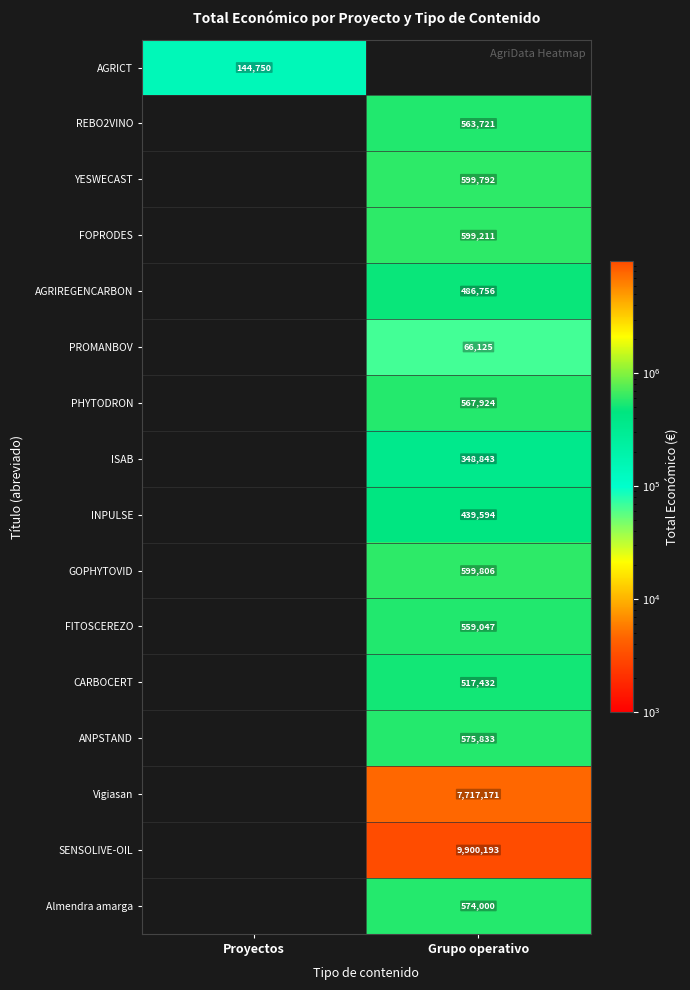

What is the total value across all series at Proyectos?

144750